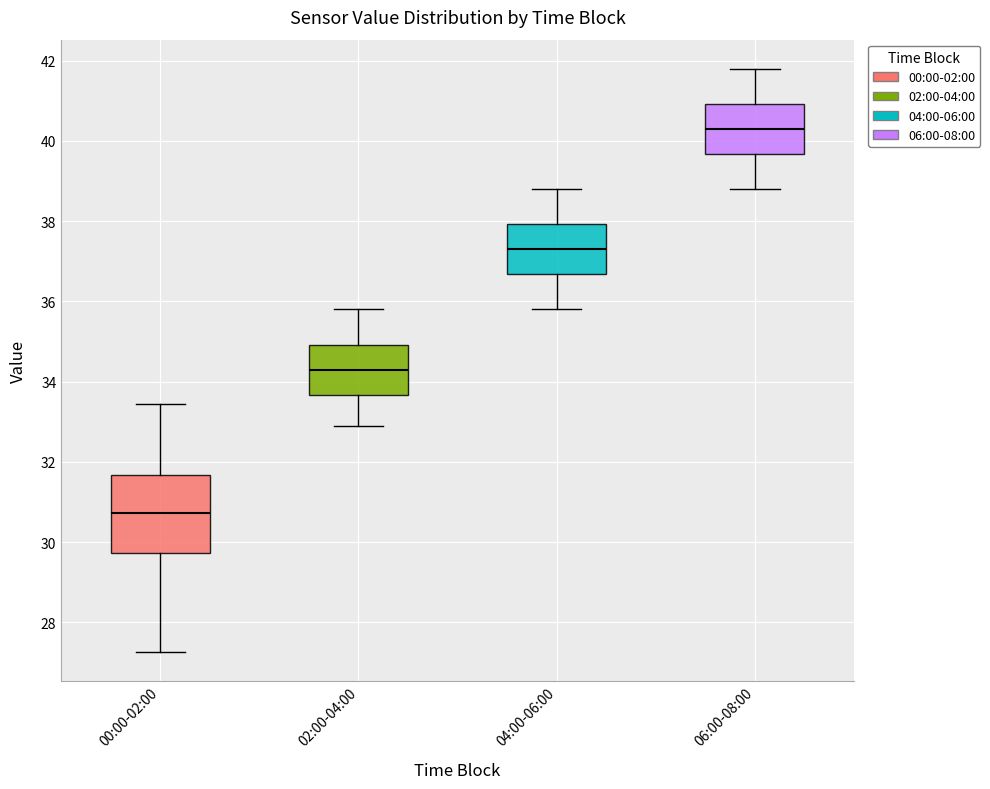

Comparing the boxes themselves (not the whiskers), which one is the tallest?

00:00-02:00